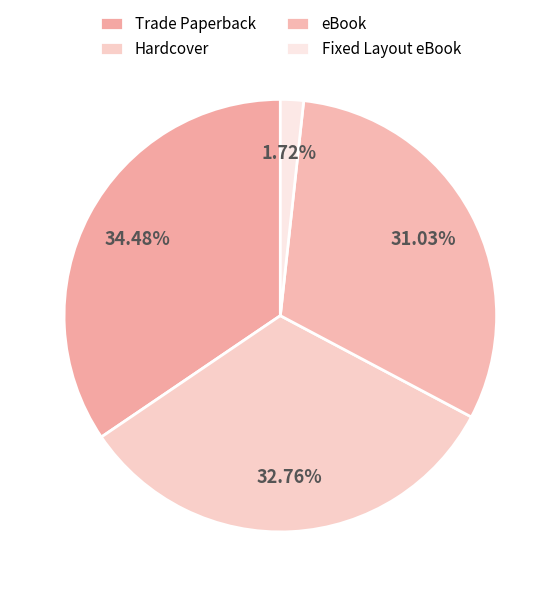

Which slice is the smallest?

Fixed Layout eBook